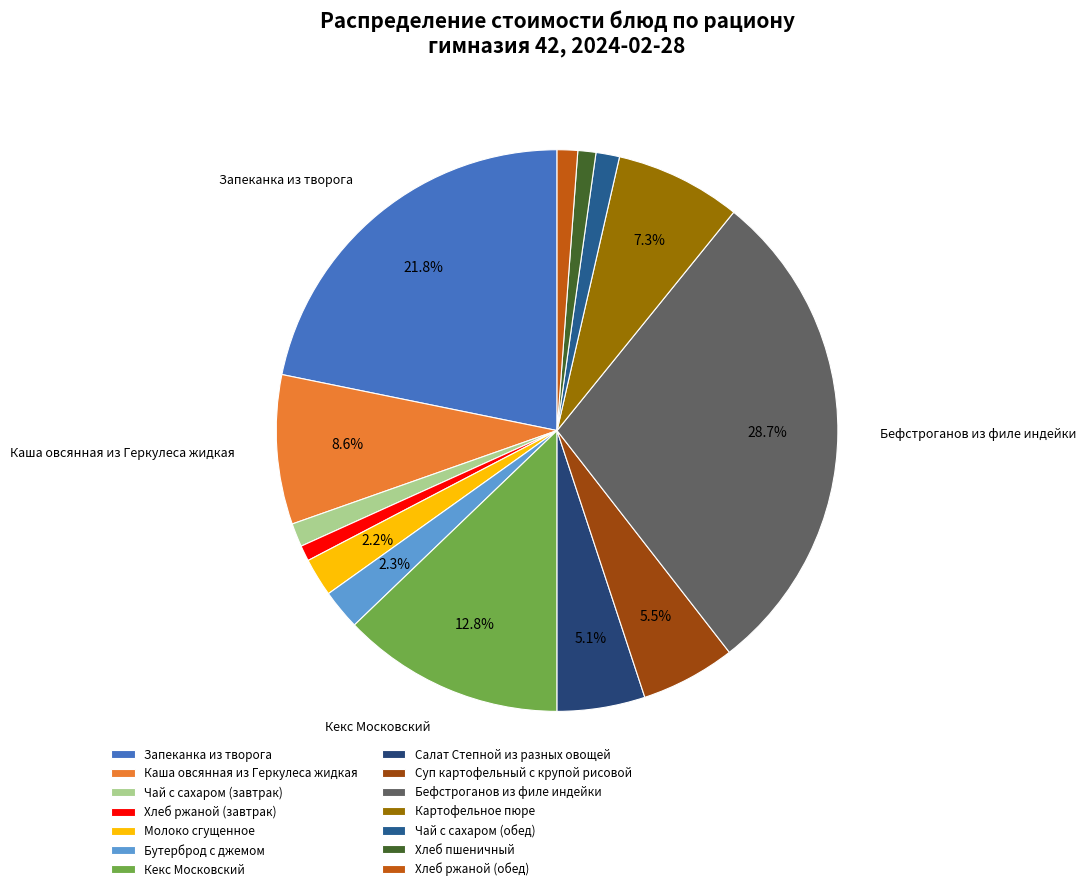

Combined, what portion of the pie is Каша овсянная из Геркулеса жидкая and Картофельное пюре?

15.9%